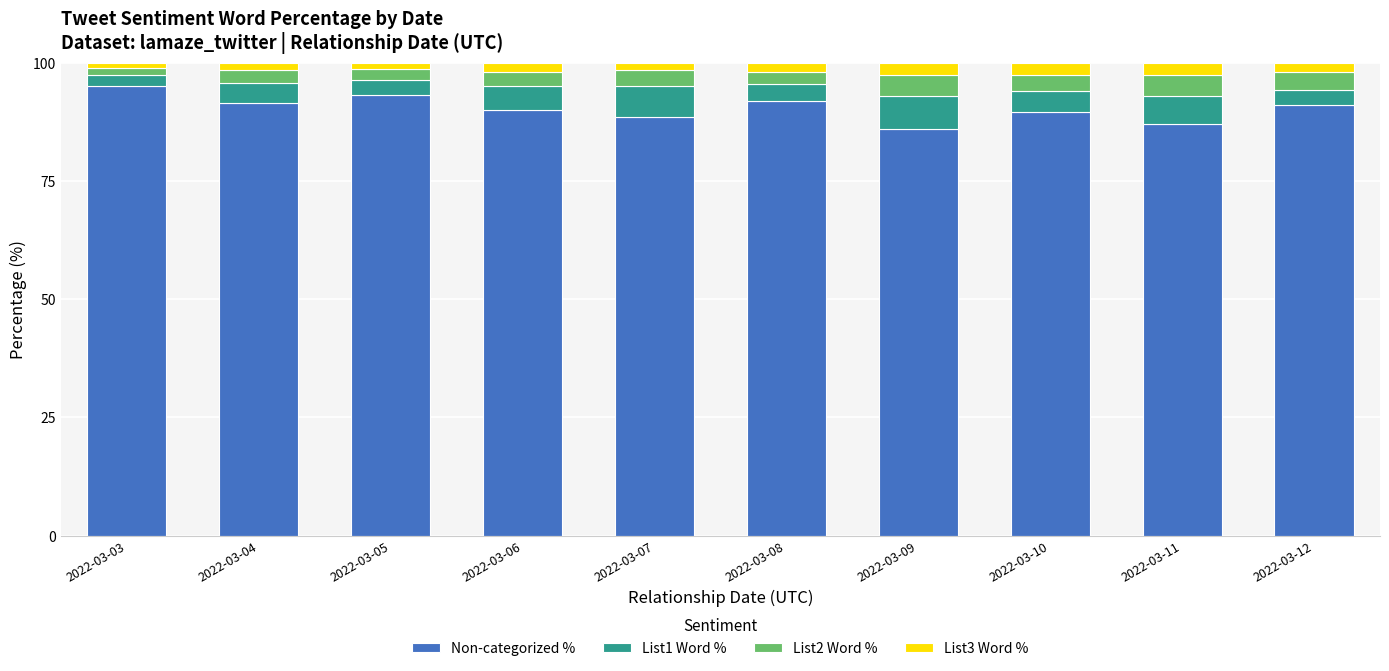

True or false: Non-categorized % has a value of 42.6 at 2022-03-11.

False